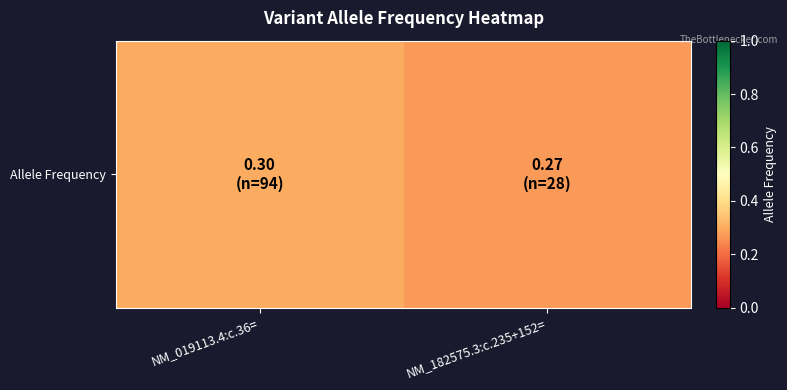

List the labels in order of value, smallest first.

NM_182575.3:c.235+152=, NM_019113.4:c.36=